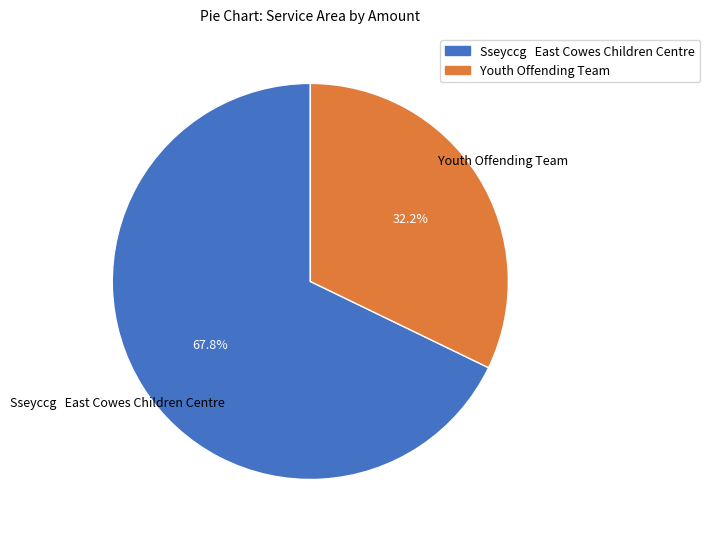

How many segments does this pie chart have?

2